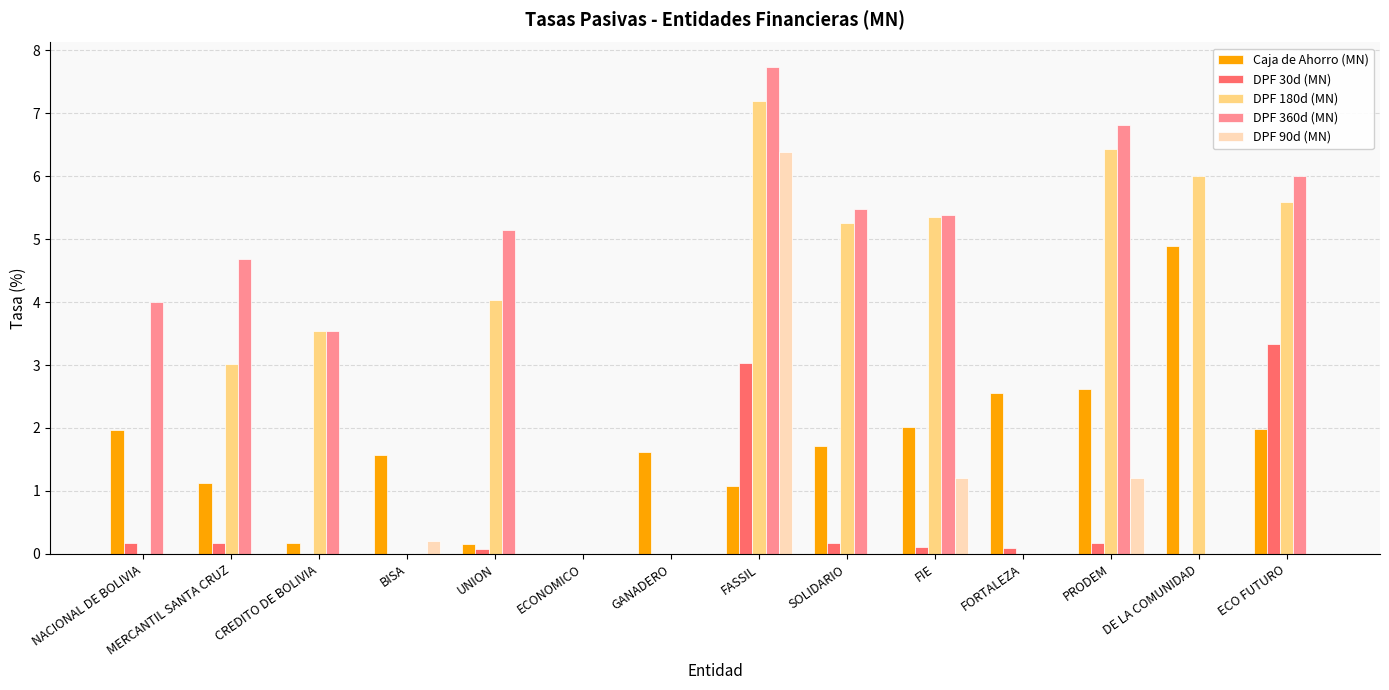

Which category has the highest value across all series?

FASSIL